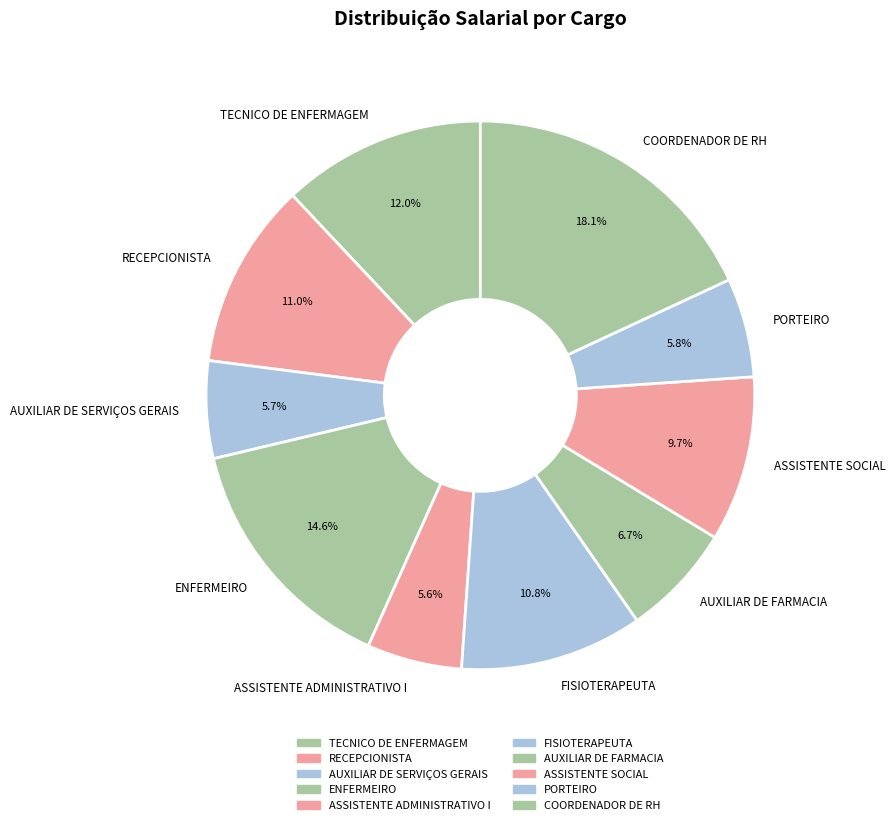

To the nearest percent, what percentage of the pie is AUXILIAR DE FARMACIA?

7%